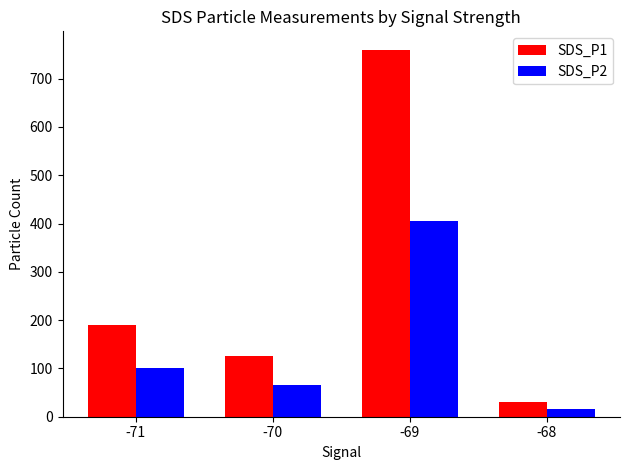

True or false: SDS_P1 has a value of 189.7 at -71.

True